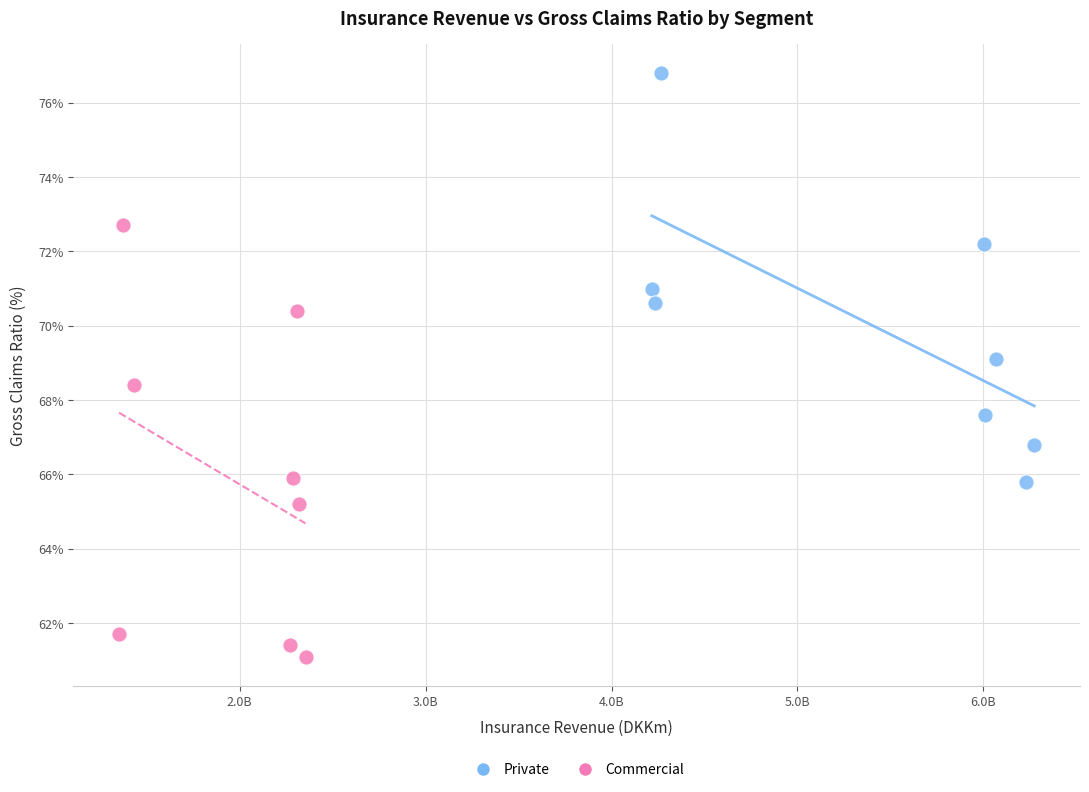

Which series contains the lowest Y value?

Commercial